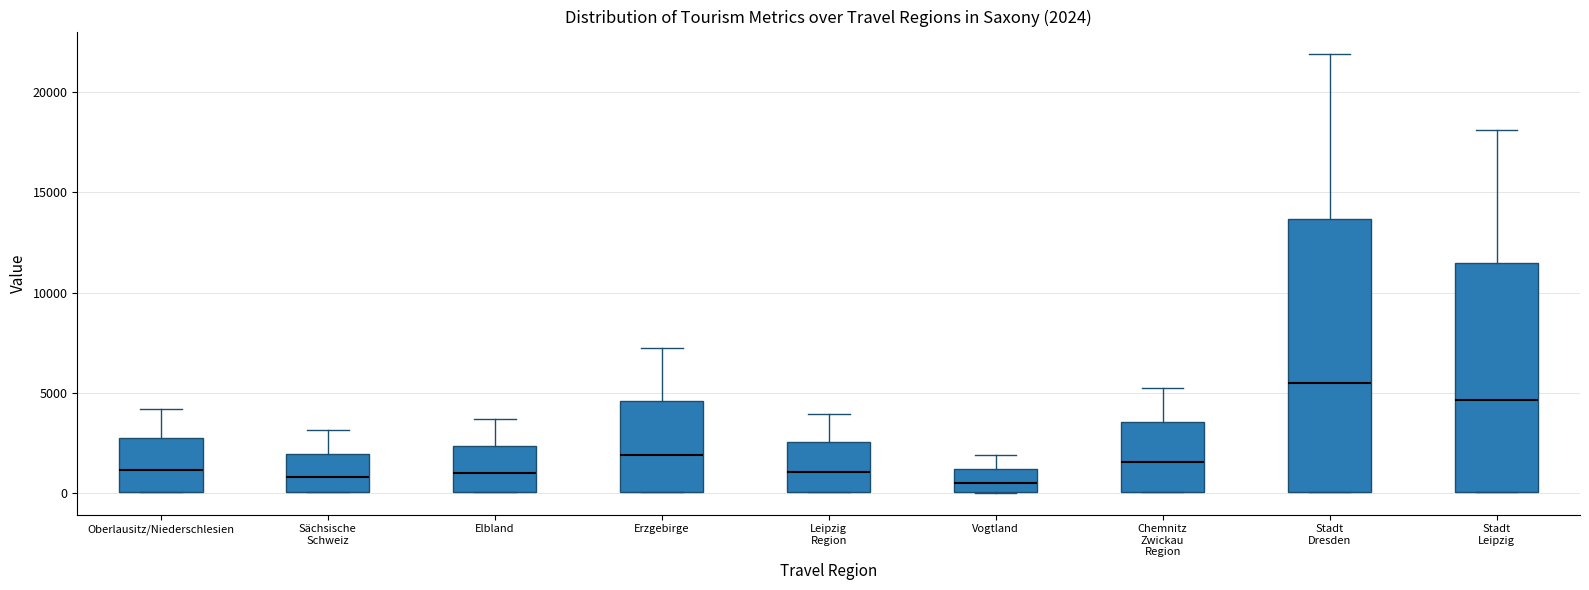

Comparing the boxes themselves (not the whiskers), which one is the tallest?

Stadt Dresden